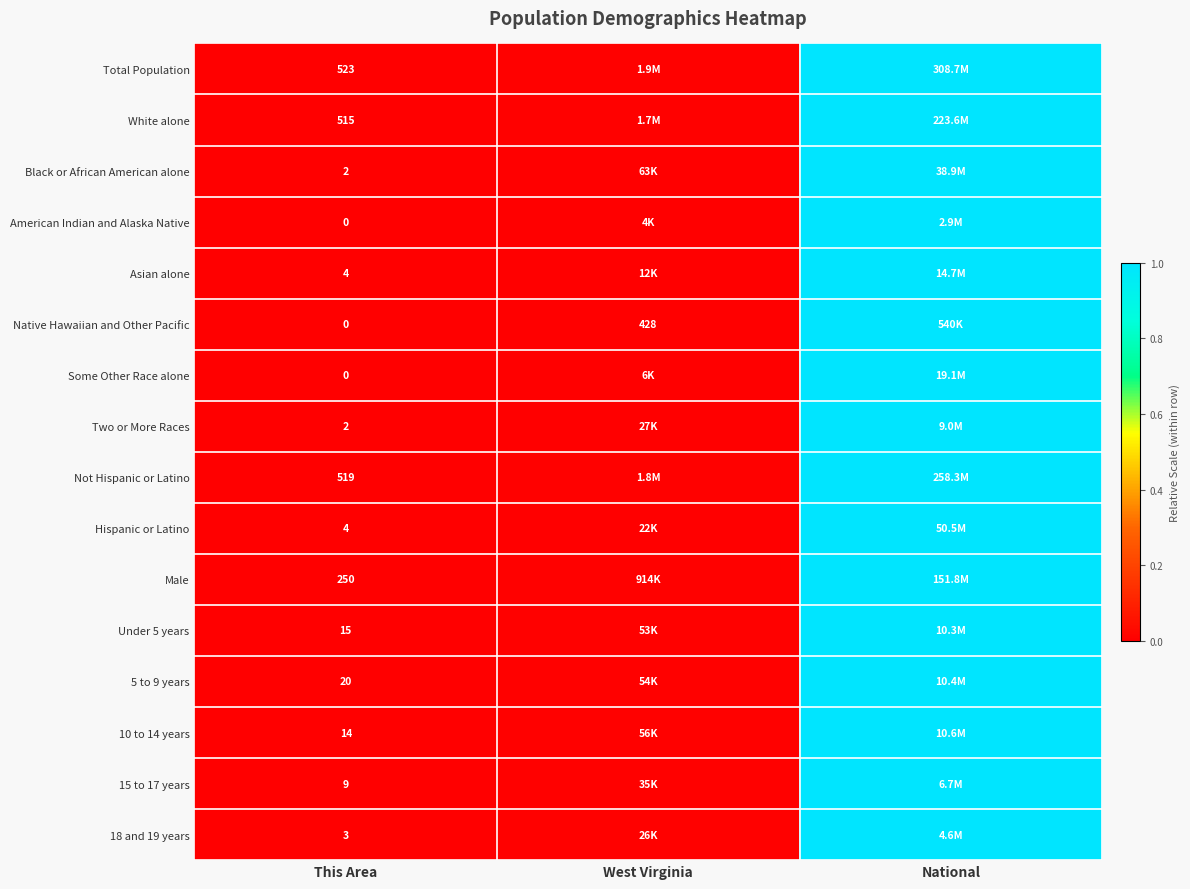

List the series in order of their peak value, highest first.

Total Population, White alone, Black or African American alone, American Indian and Alaska Native, Asian alone, Native Hawaiian and Other Pacific, Some Other Race alone, Two or More Races, Not Hispanic or Latino, Hispanic or Latino, Male, Under 5 years, 5 to 9 years, 10 to 14 years, 15 to 17 years, 18 and 19 years